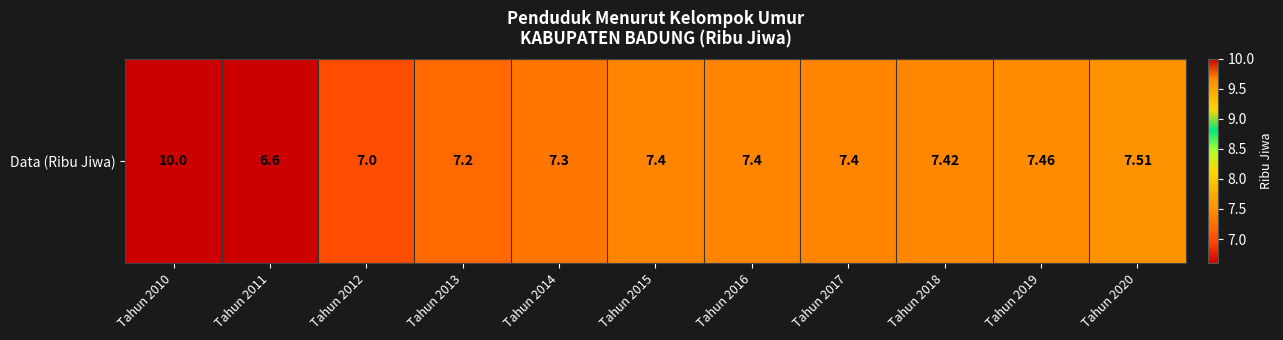

Reading left to right, transcribe all the data shown in this chart.

Tahun 2010=10.0	Tahun 2011=6.6	Tahun 2012=7.0	Tahun 2013=7.2	Tahun 2014=7.3	Tahun 2015=7.4	Tahun 2016=7.4	Tahun 2017=7.4	Tahun 2018=7.4	Tahun 2019=7.5	Tahun 2020=7.5